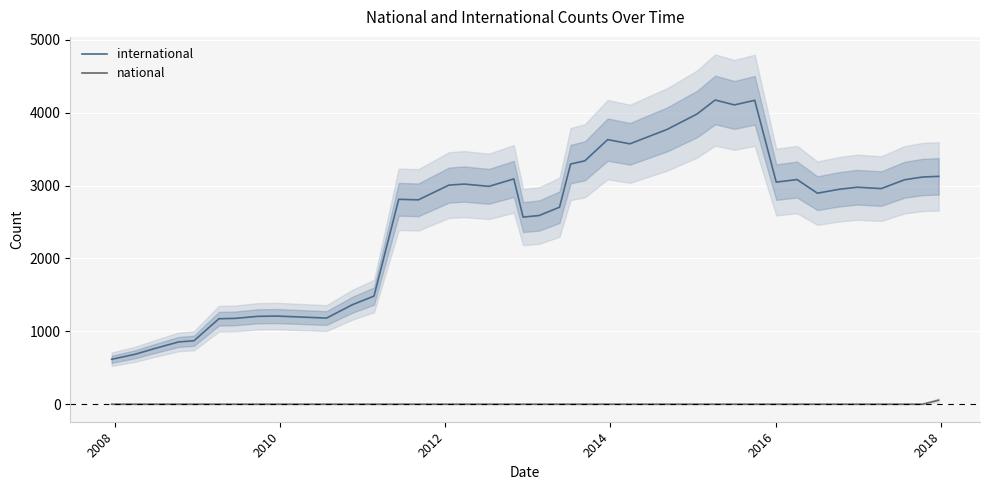

True or false: international and national intersect in this chart.

False